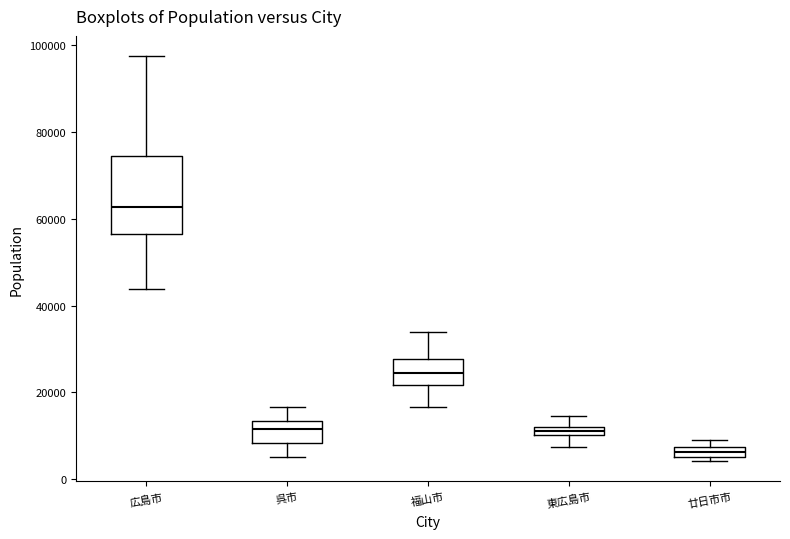

Which box's median line is the lowest?

廿日市市